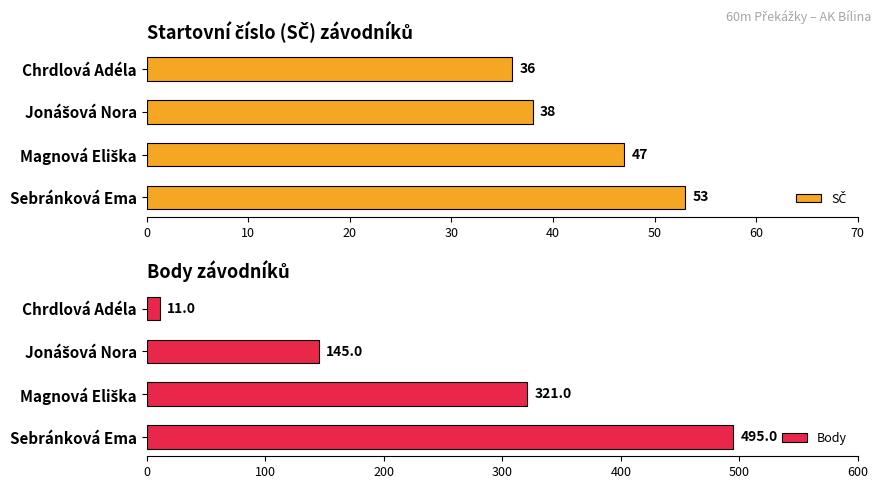

What is the difference between the maximum and minimum values in the Body series?

484